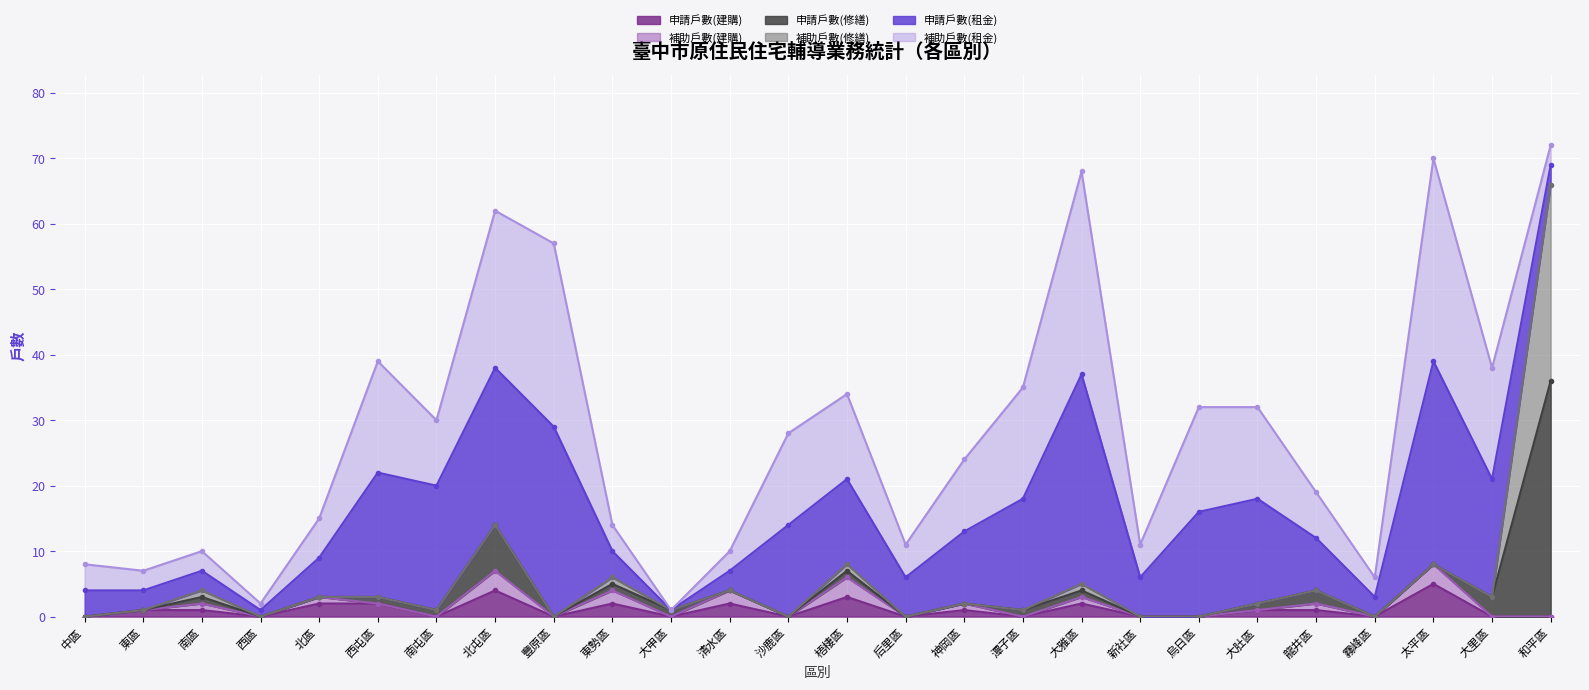

True or false: 補助戶數(建購) and 補助戶數(租金) intersect in this chart.

False